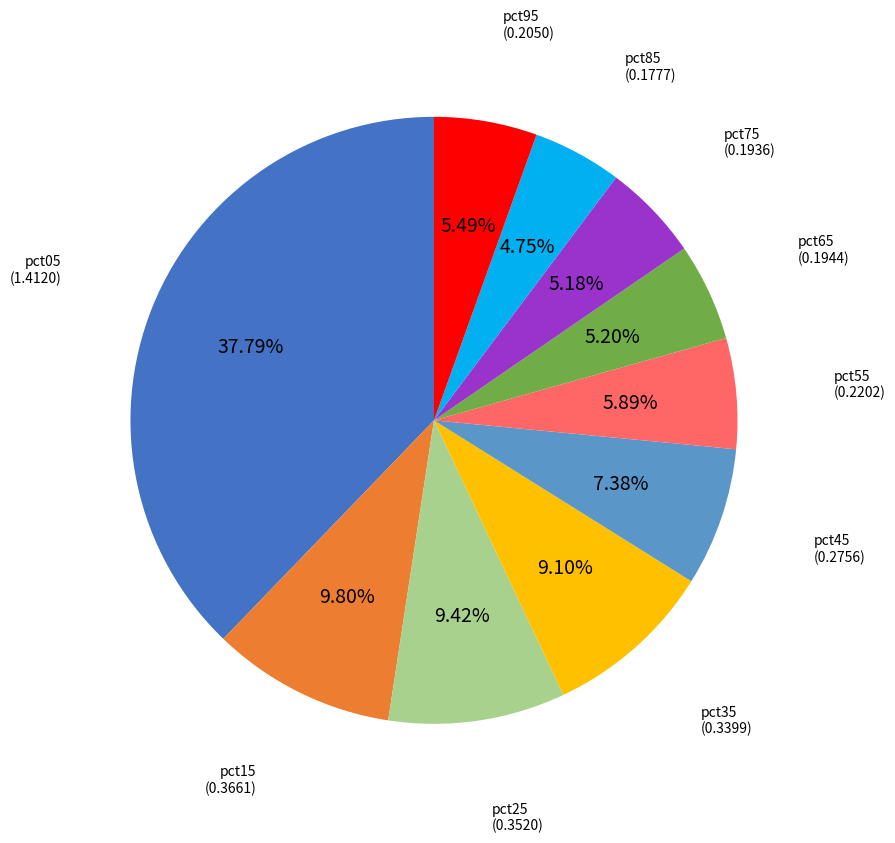

Is there any slice that represents more than half of the pie?

No